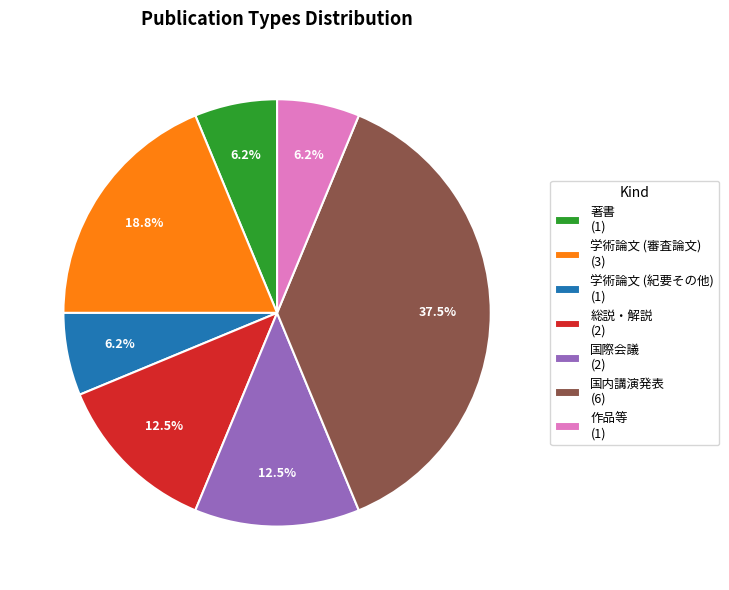

How many slices are in this pie chart?

7